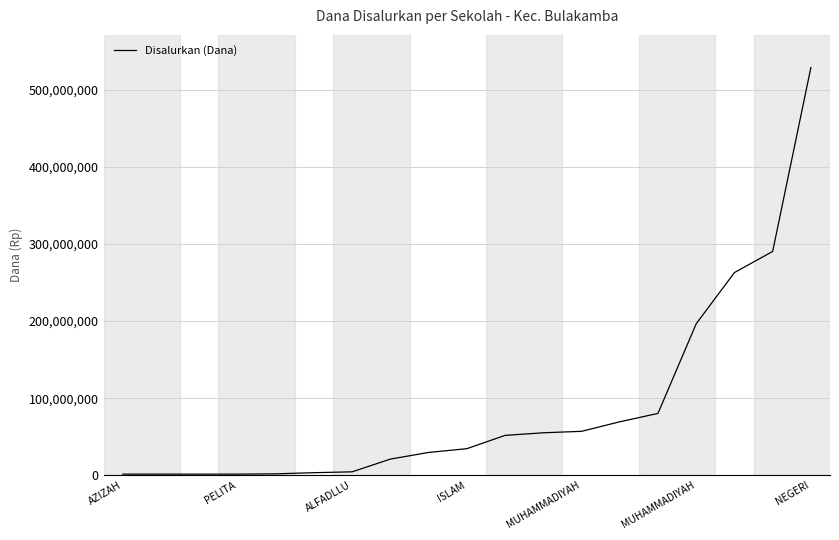

What is the greatest value displayed?

528750000